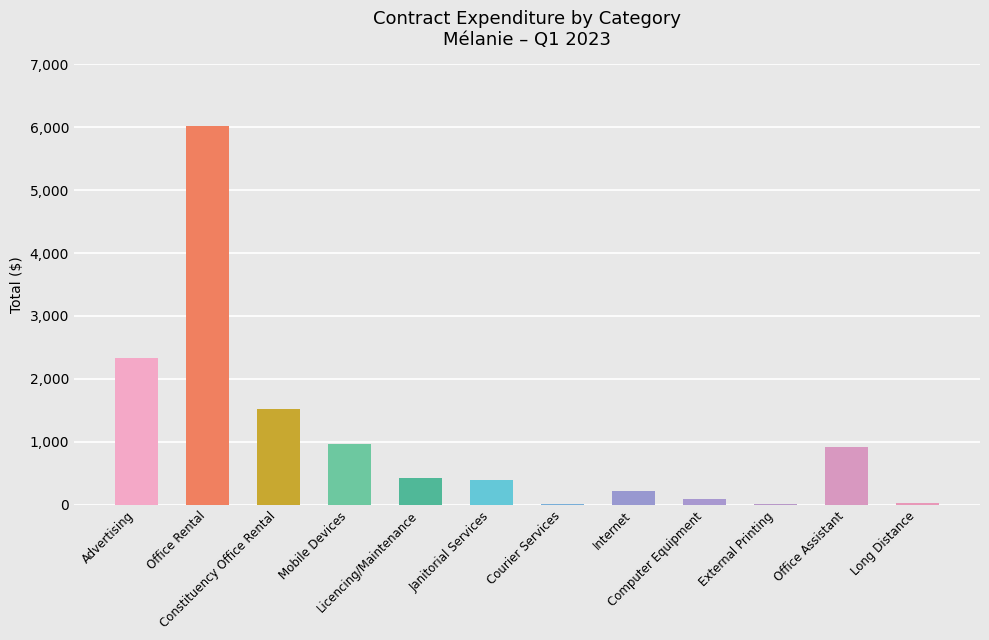

What is the sum of all values?

12938.7